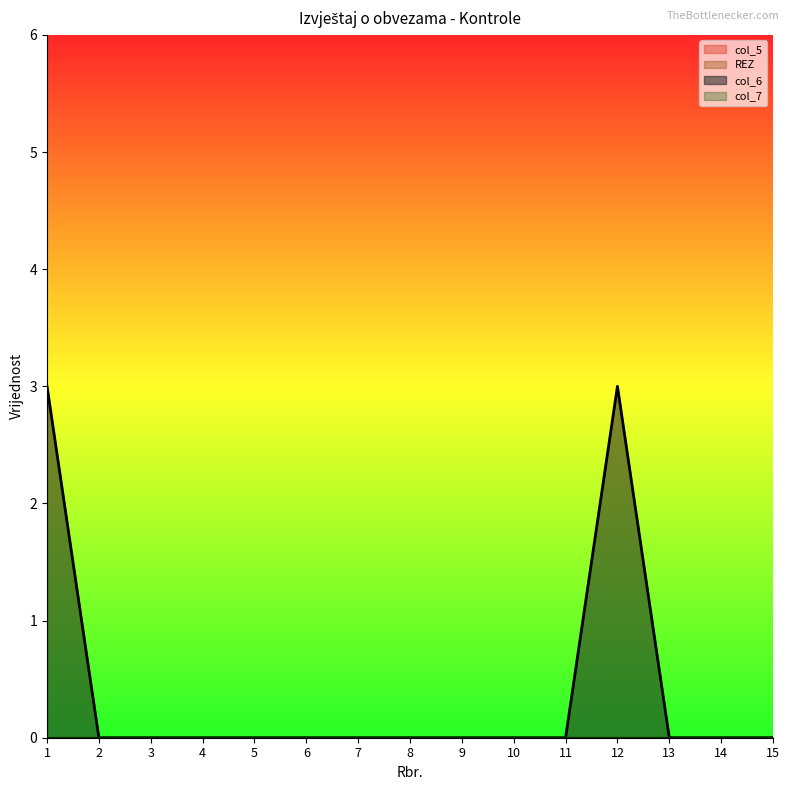

How many lines are shown in the chart?

4